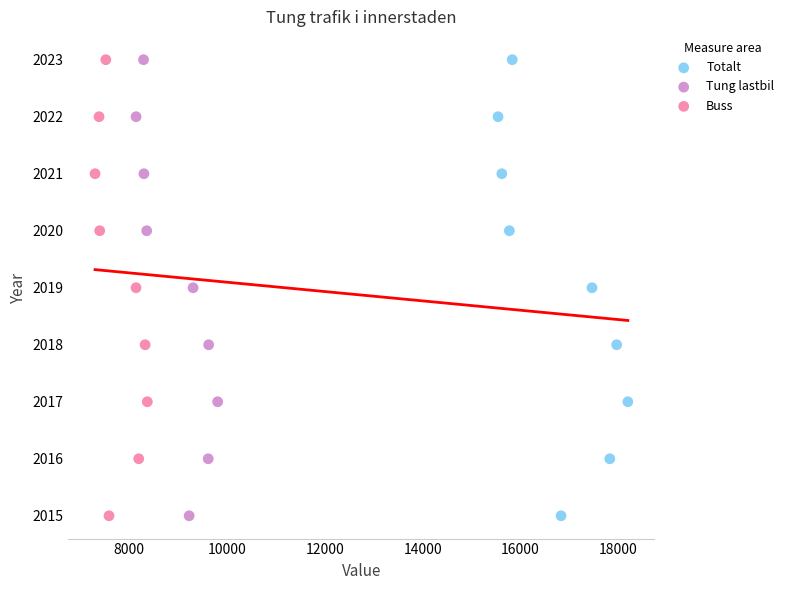

What are all the series names shown in the legend?

Totalt, Tung lastbil, Buss